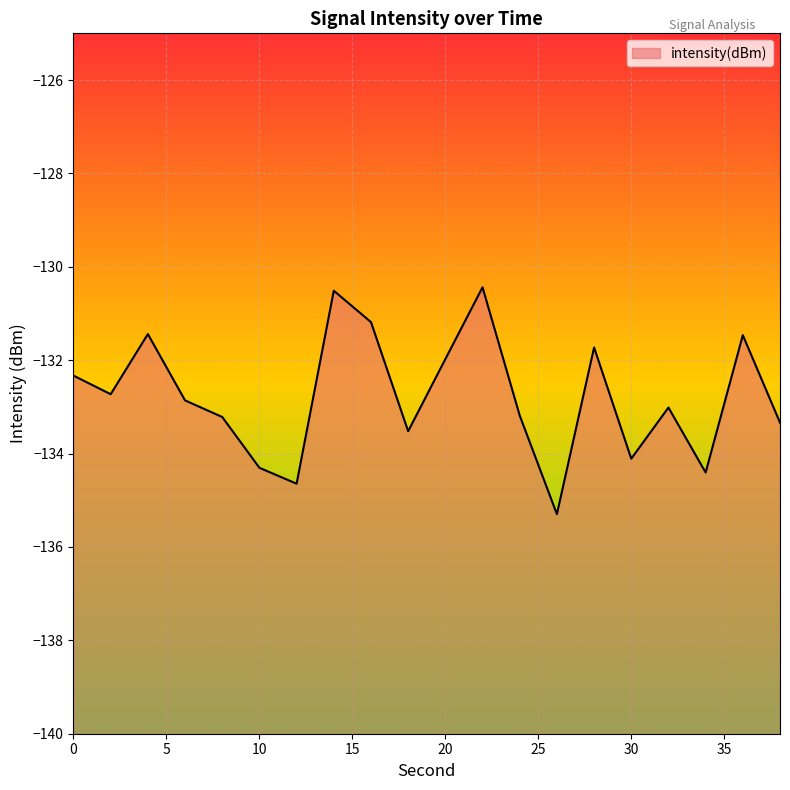

What is the minimum value shown in the chart?

-135.3